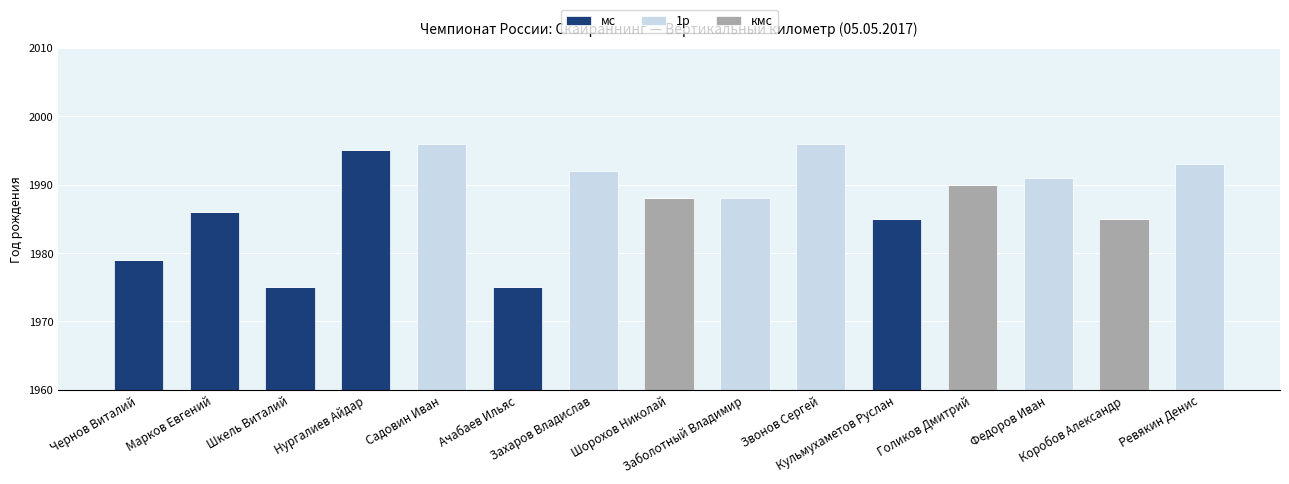

What is the highest value of the мс series?

1995